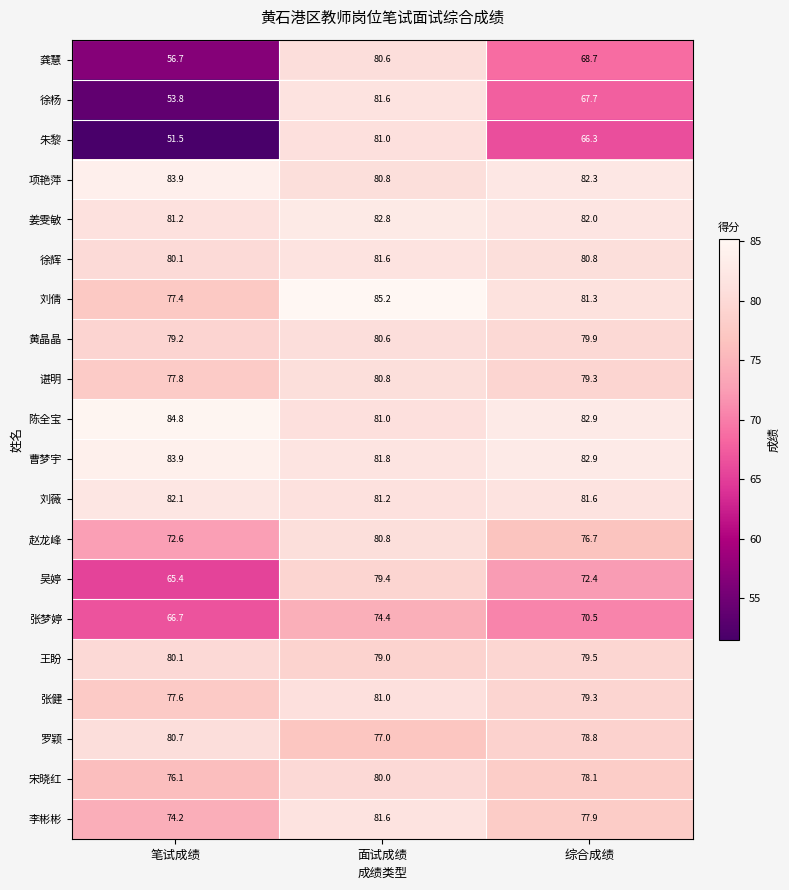

What is the average value of the 王盼 series?

79.5